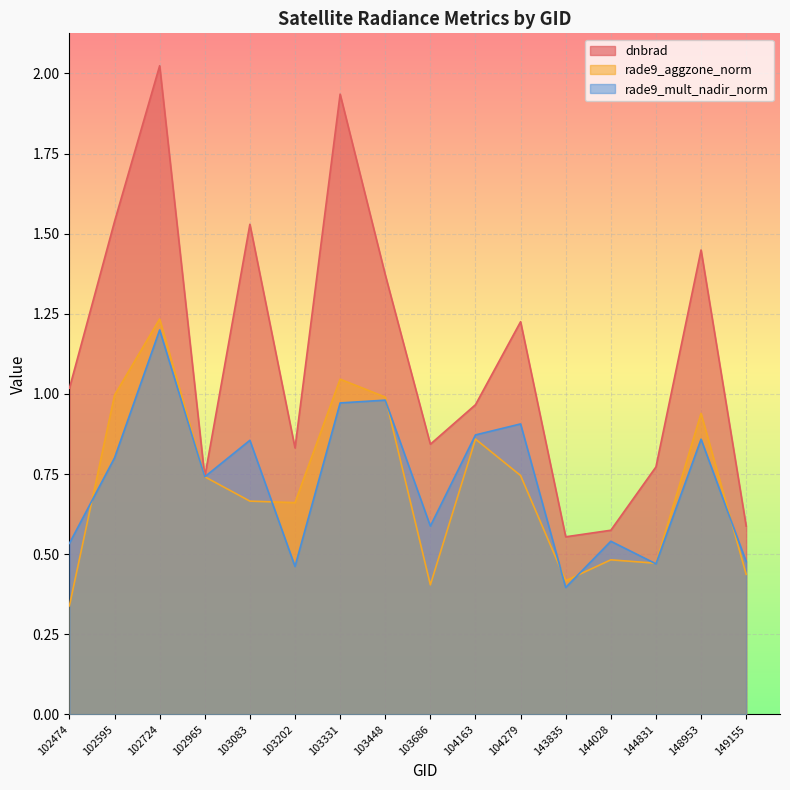

What are all the series names shown in the legend?

dnbrad, rade9_aggzone_norm, rade9_mult_nadir_norm